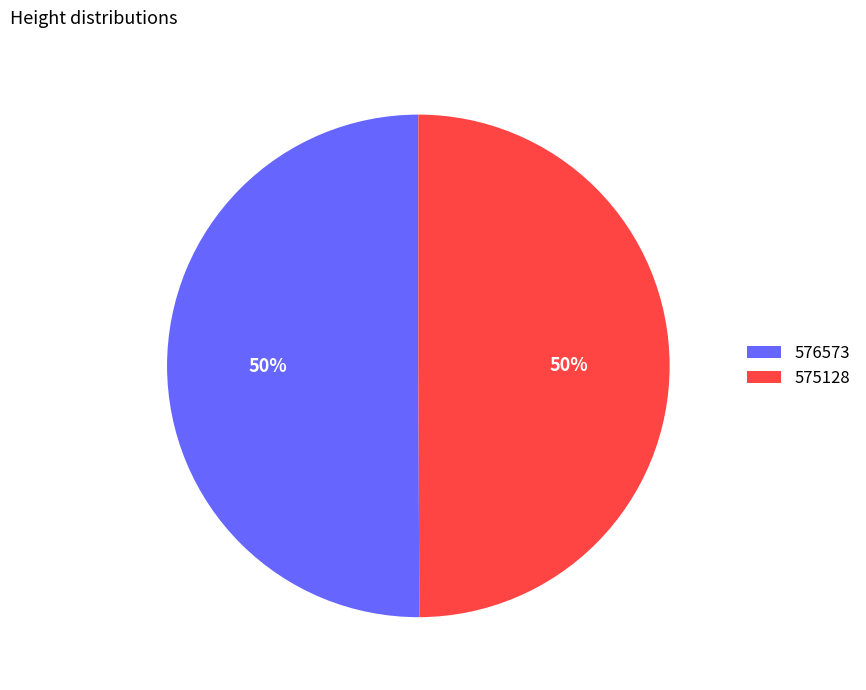

How many segments does this pie chart have?

2